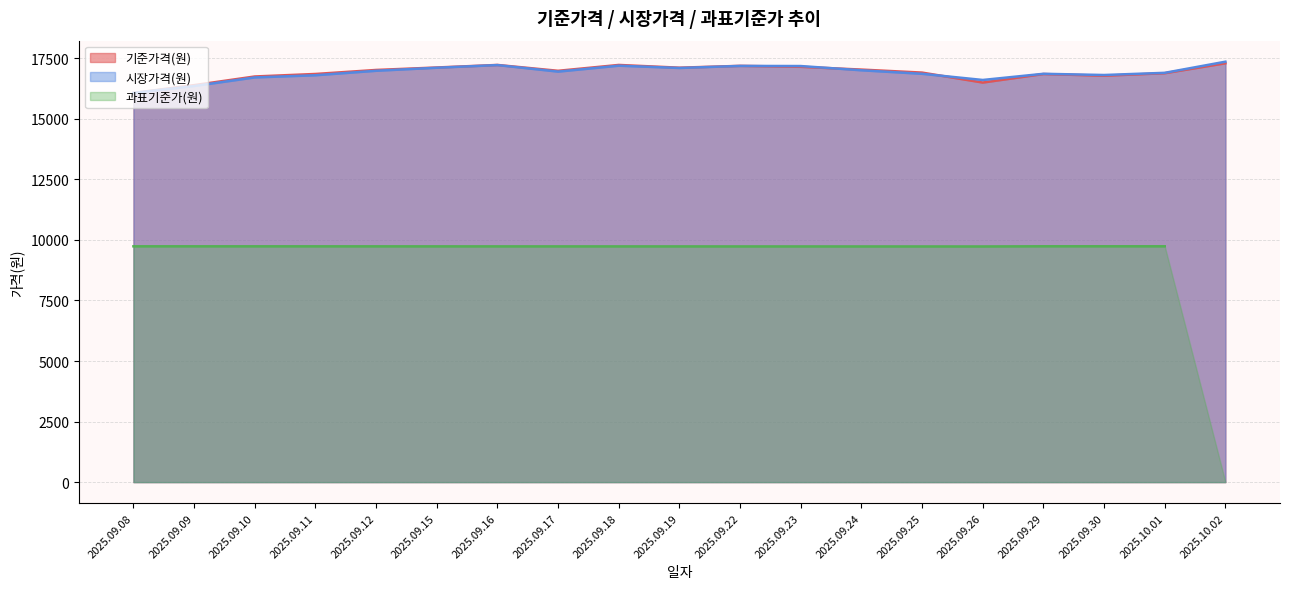

What position from the left is 2025.09.10?

3